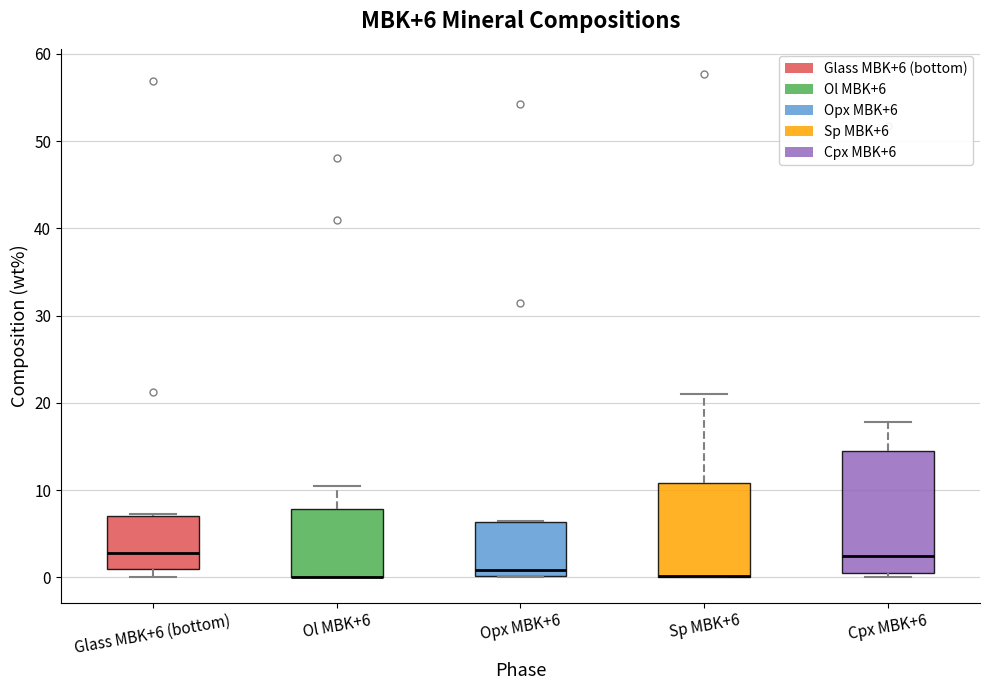

Which box is the tallest, from its lower edge to its upper edge?

Cpx MBK+6